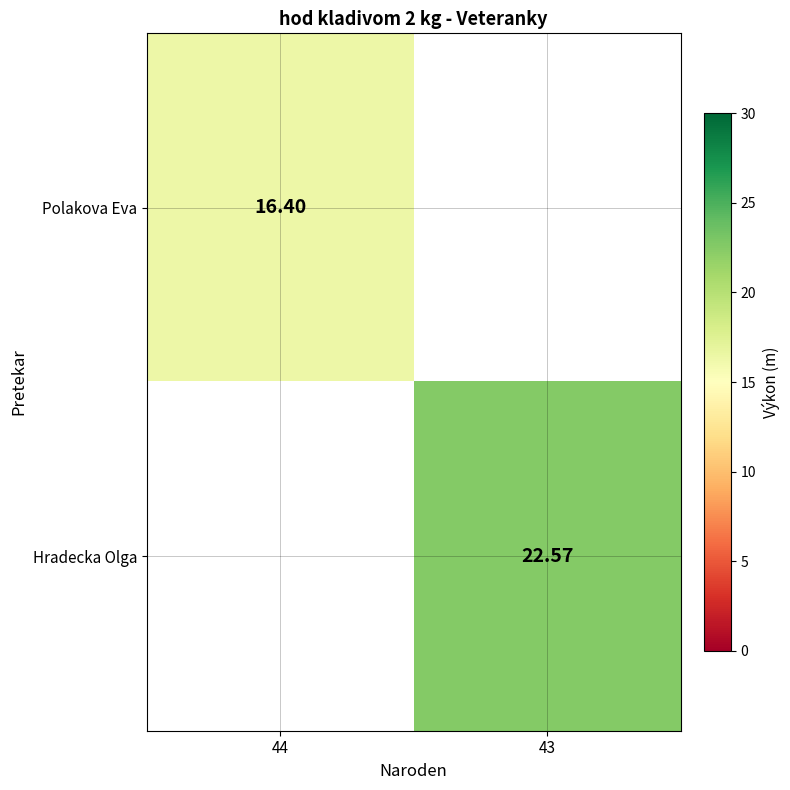

Is the value of Hradecka Olga at 43 greater than the value of Polakova Eva at 44?

Yes